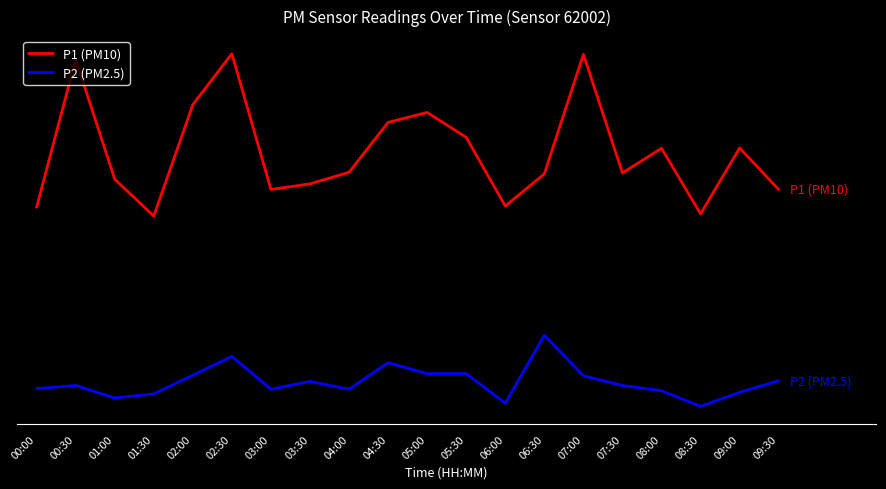

List the series in order of their overall mean, lowest first.

P2 (PM2.5), P1 (PM10)